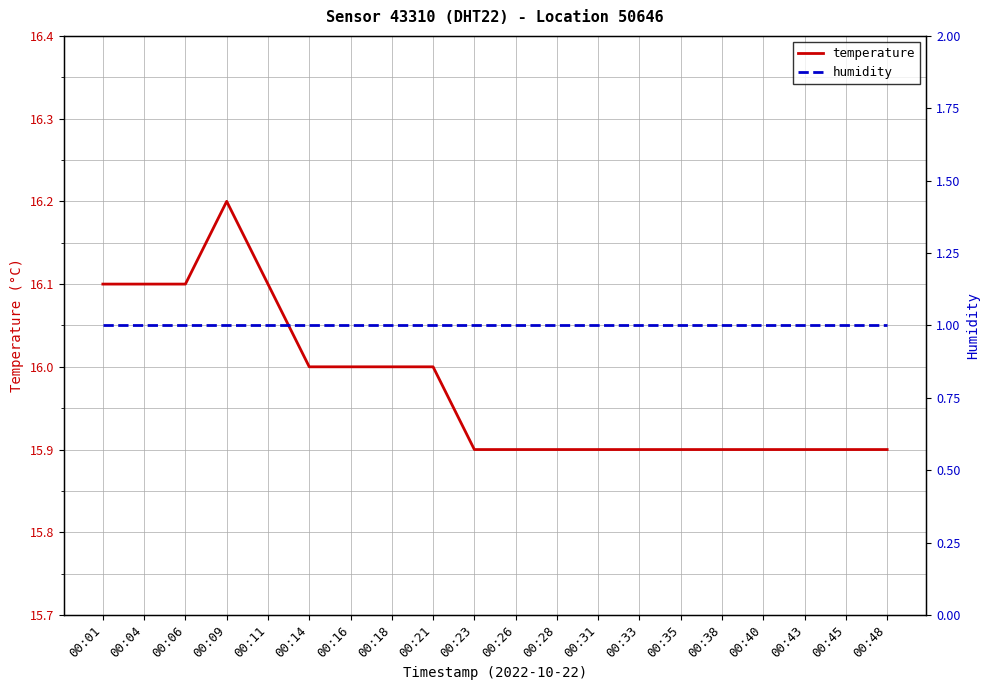

The value of temperature at 00:21 is 16.0. True or false?

True